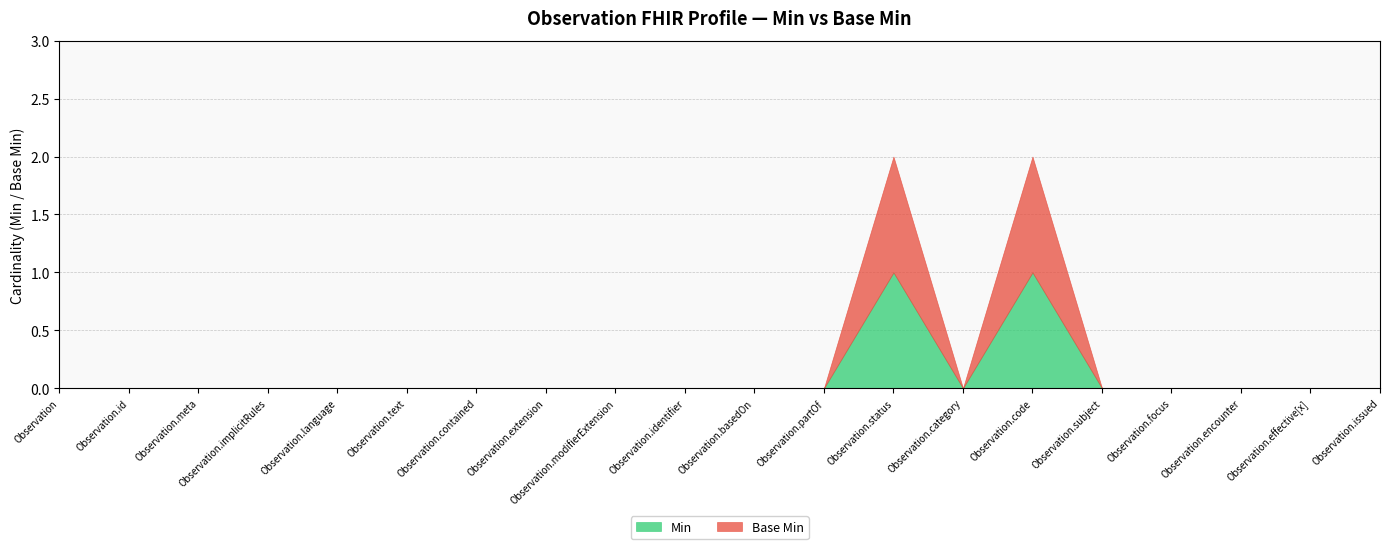

Rank the categories by Min value from highest to lowest.

Observation.status, Observation.code, Observation, Observation.id, Observation.meta, Observation.implicitRules, Observation.language, Observation.text, Observation.contained, Observation.extension, Observation.modifierExtension, Observation.identifier, Observation.basedOn, Observation.partOf, Observation.category, Observation.subject, Observation.focus, Observation.encounter, Observation.effective[x], Observation.issued